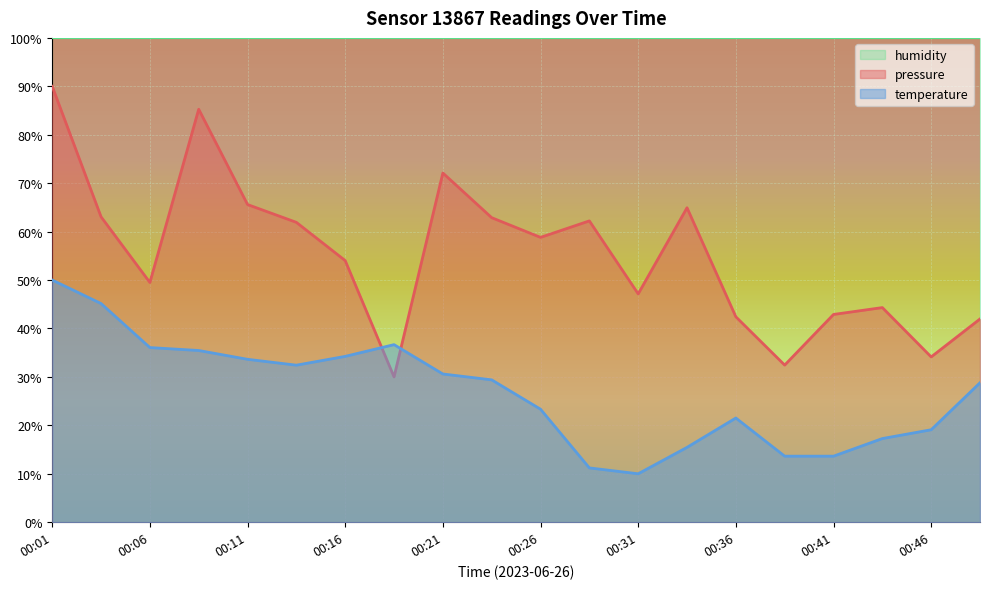

What is the difference between the second highest and minimum values in the pressure series?

55.3